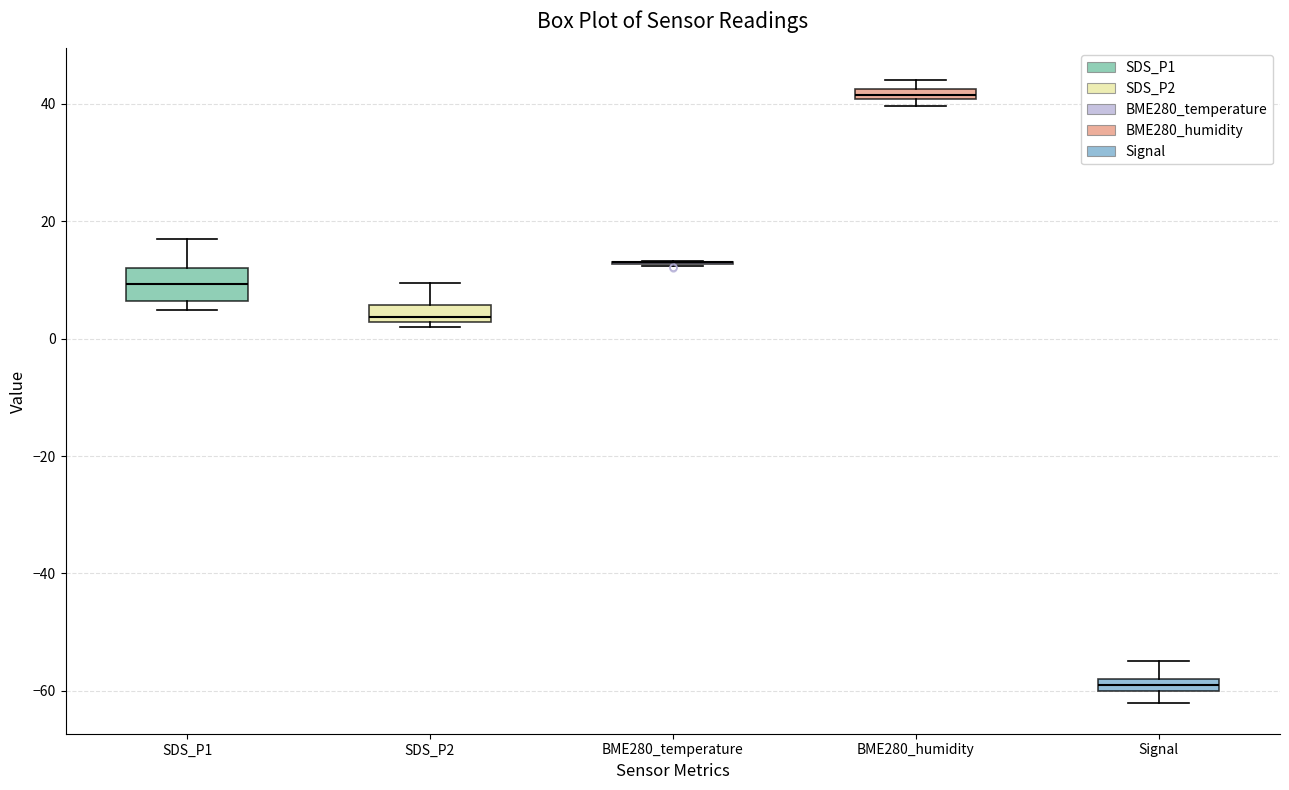

Where does the median line of the box for SDS_P1 sit on the y-axis? The values are not printed on the chart, so give them approximately, as read against the axis.

10